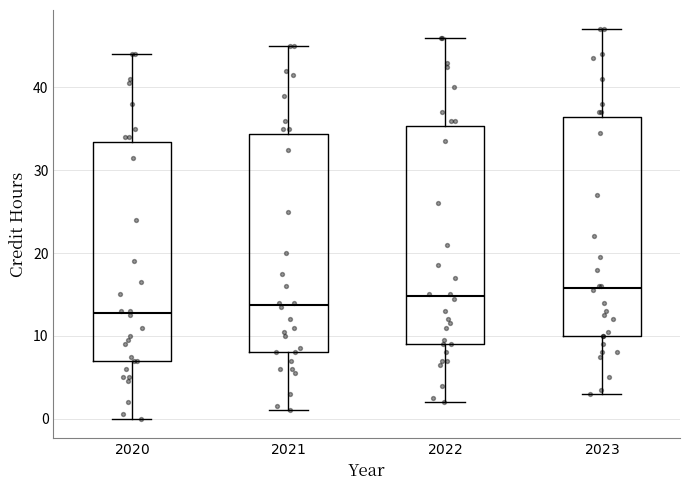

Which box has the lowest median line?

$\it{2020}$